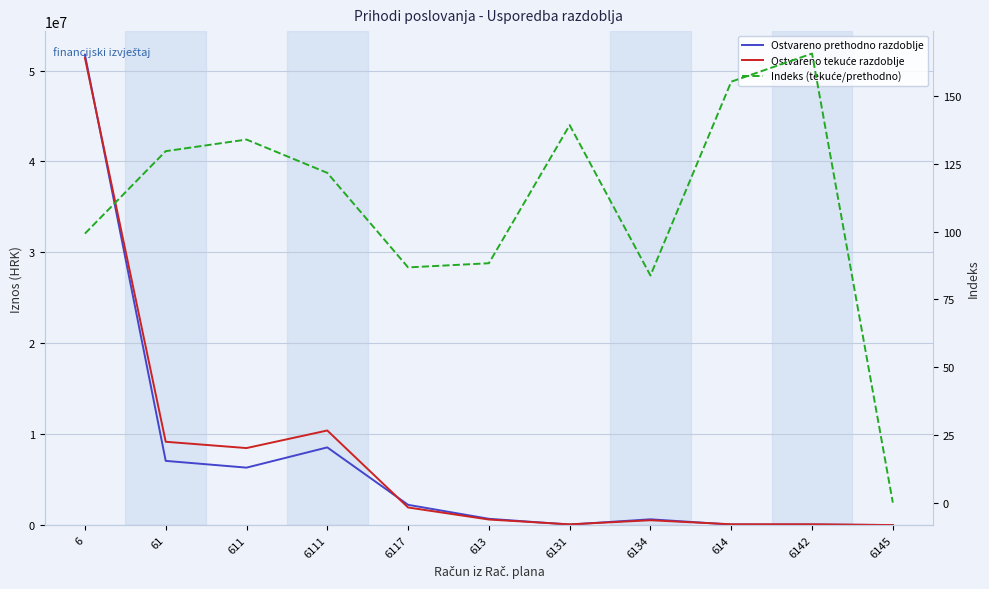

At which label does Indeks (tekuće/prethodno) reach its minimum?

6145